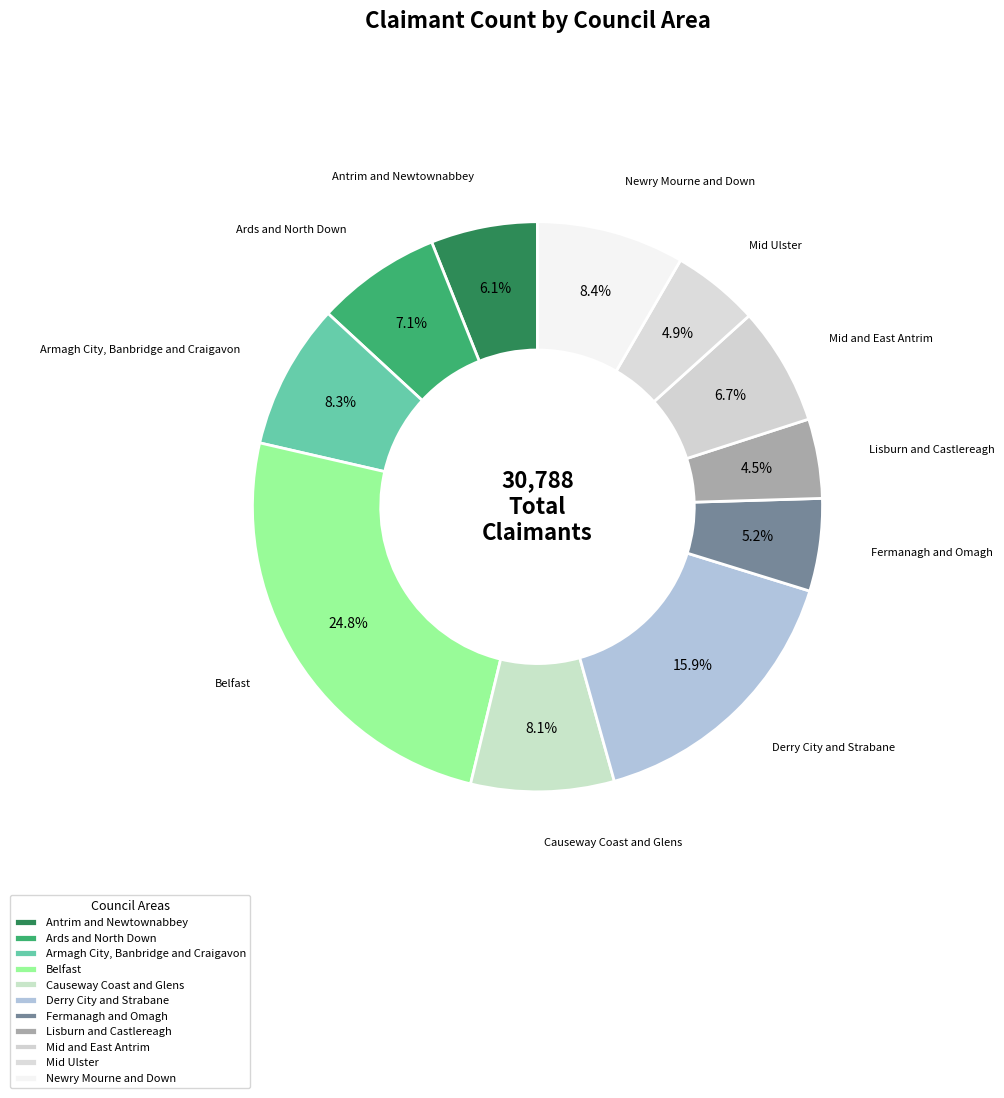

Between Belfast and Armagh City, Banbridge and Craigavon, which is larger?

Belfast